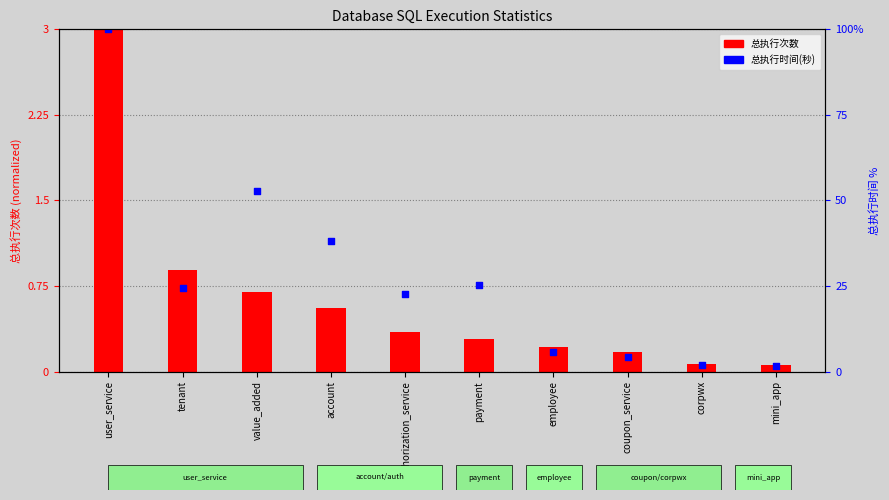

At how many categories does at least one series exceed 69?

1